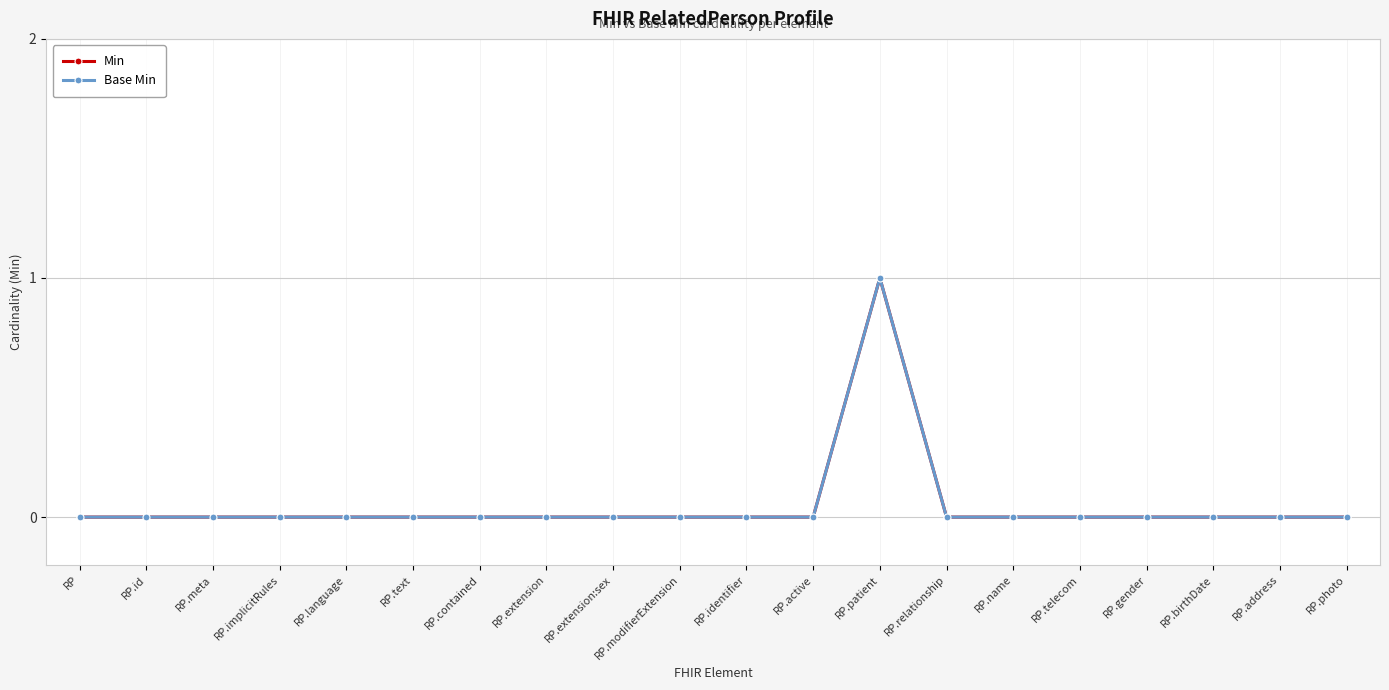

What is the label of the 2nd point from the right?

RP.address